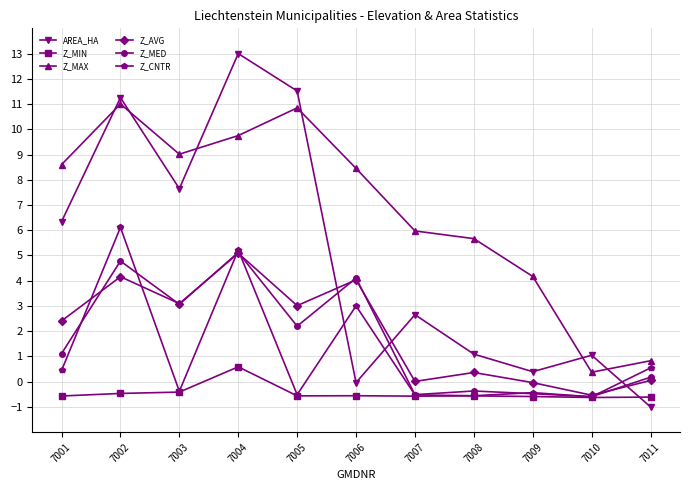

What is the highest value of the Z_MED series?

5.1